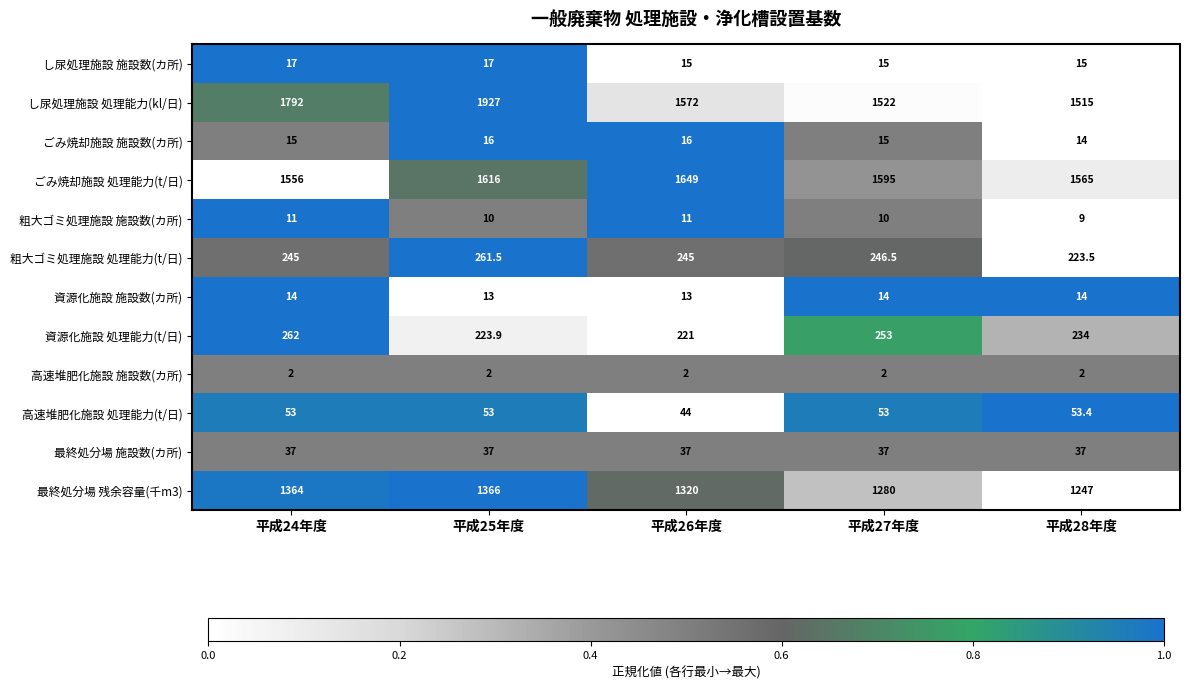

At which label does 最終処分場 残余容量(千m3) first exceed 1320?

平成24年度